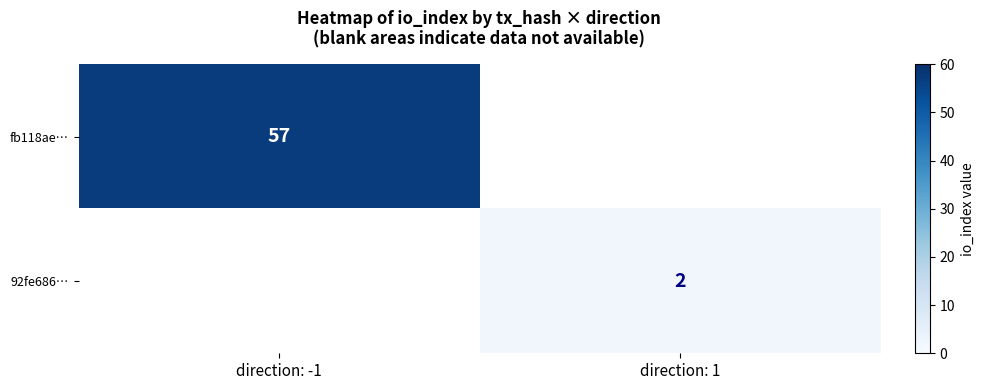

The value of 92fe686… at direction: 1 is 1. True or false?

False